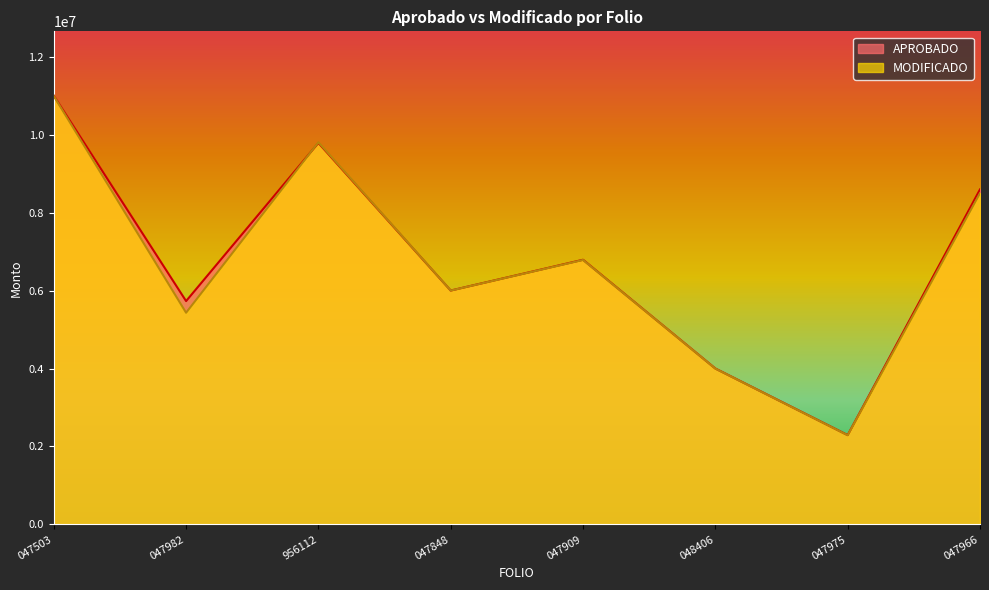

The value of MODIFICADO at 048406 is 3997918.0. True or false?

True